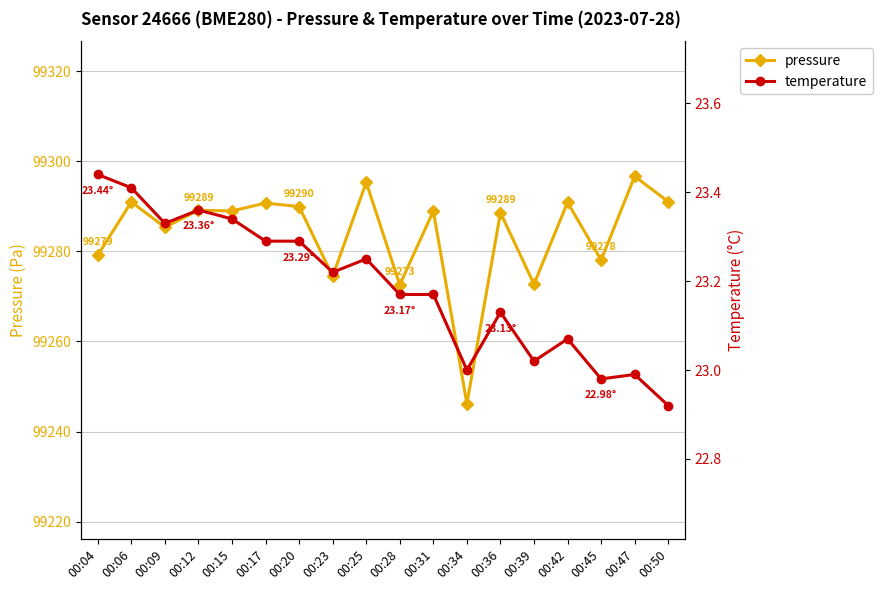

What is the difference between the pressure values at 00:34 and 00:31?

42.8